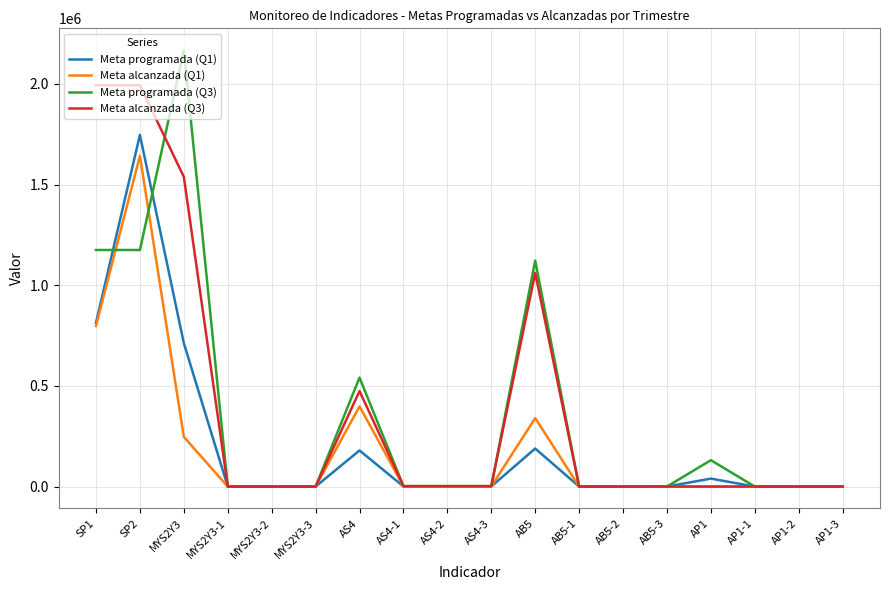

Between which two adjacent categories do Meta alcanzada (Q3) and Meta programada (Q3) first intersect?

SP2 and MYS2Y3